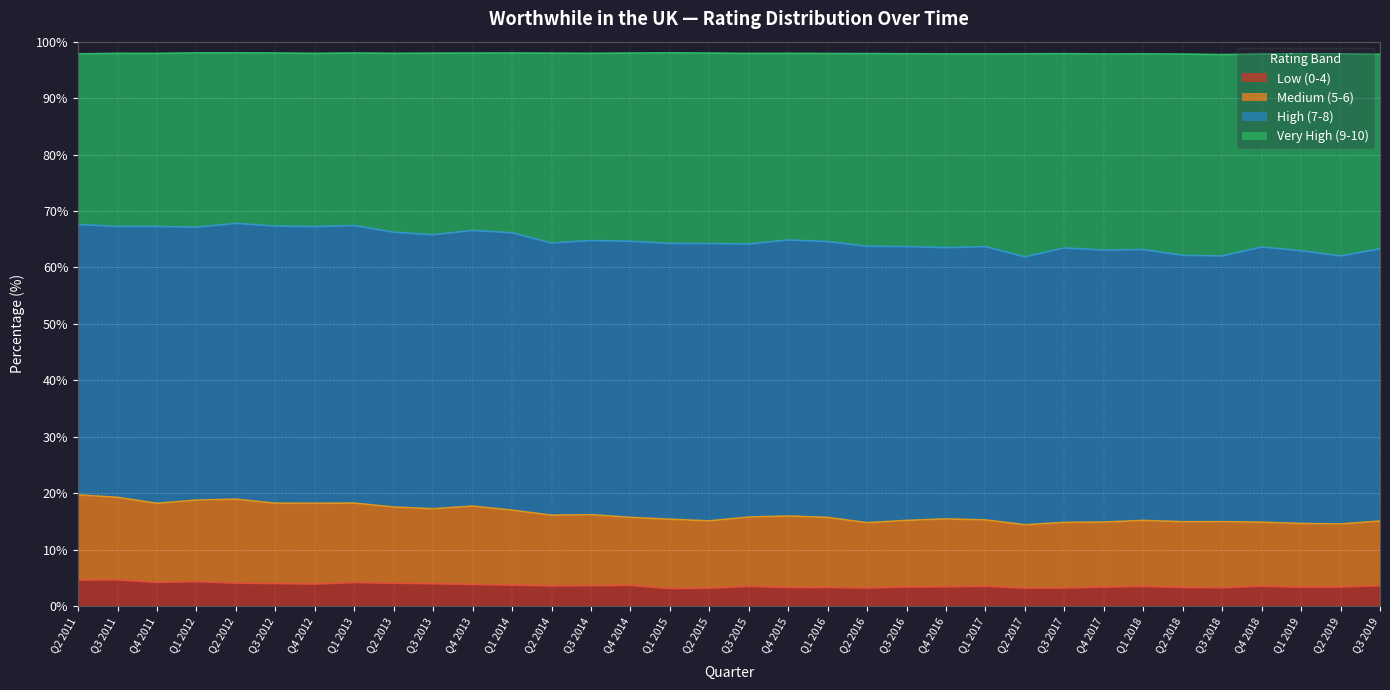

Is the value of Medium (5-6) at Q2 2011 greater than the value of Very High (9-10) at Q3 2015?

No